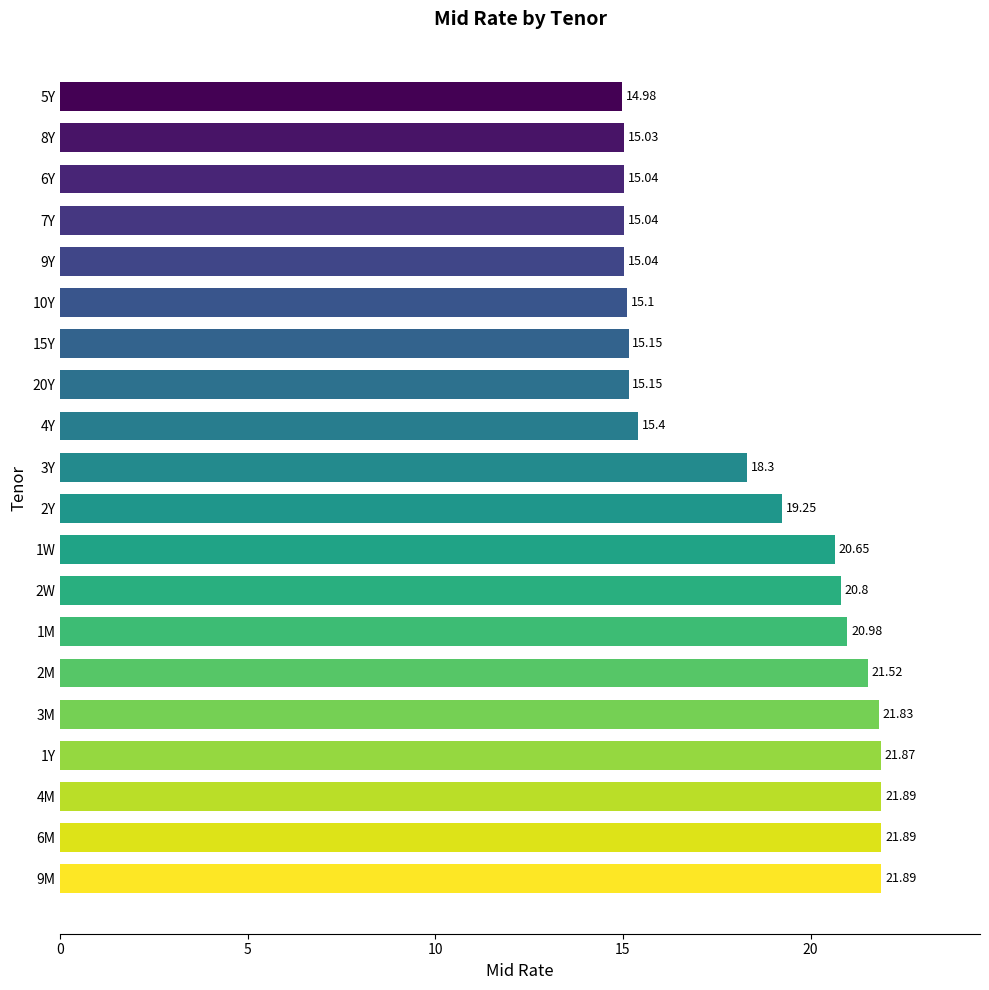

What is the sum of the values at 2M and 10Y?

36.6